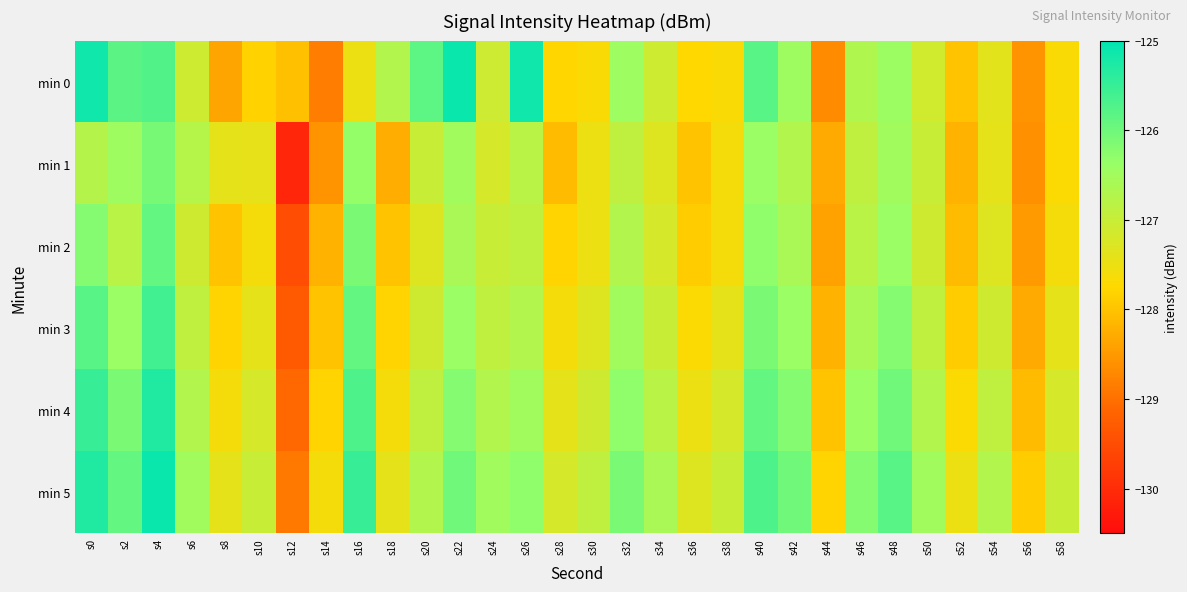

Which has a higher value, s48 or s38?

s48